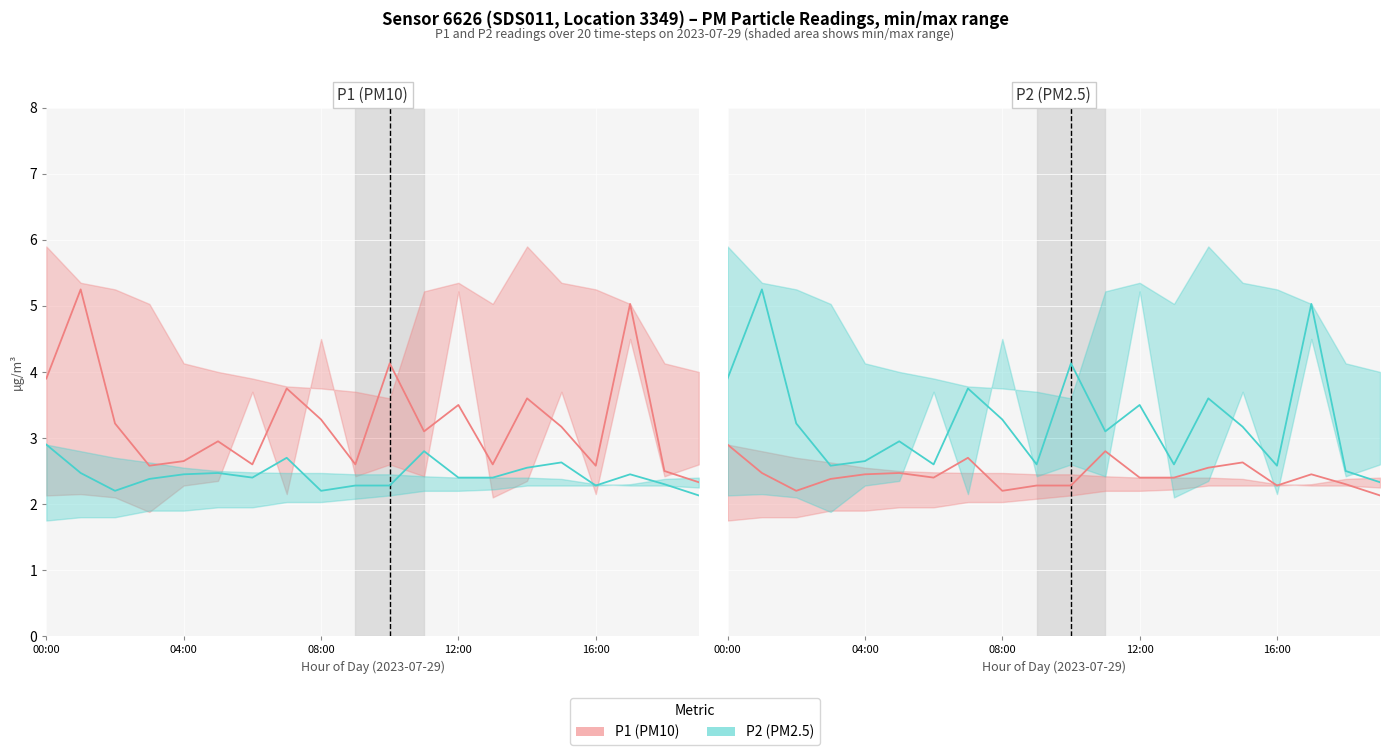

What is the lowest value of the P1 (PM10) series?

2.1